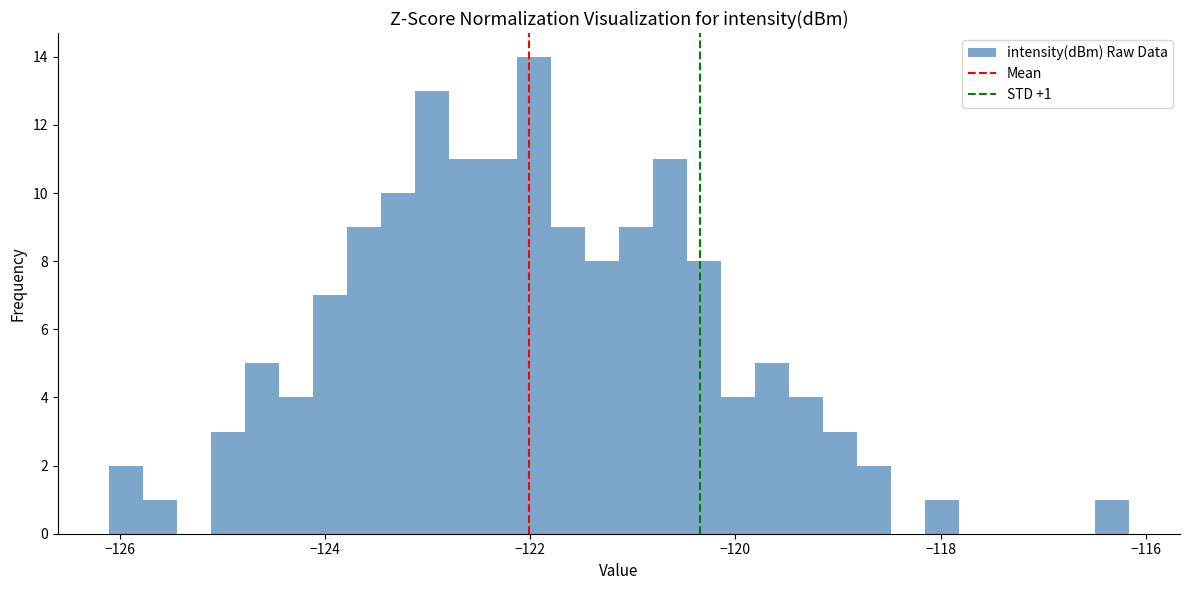

Read against the x-axis, roughly where is the centre of the tallest bar?

-122.0